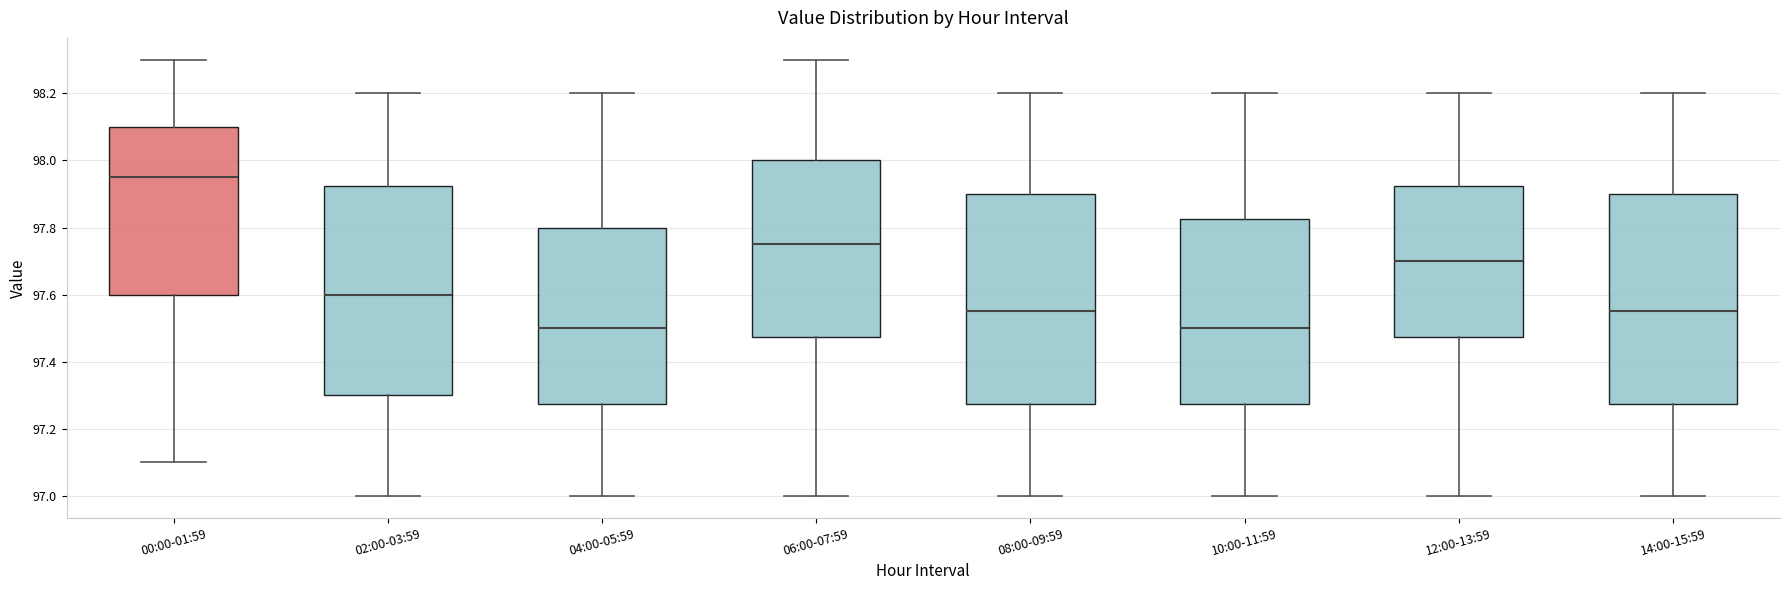

Where is the upper edge of the box for 10:00-11:59 on the y-axis? The values are not printed on the chart, so give them approximately, as read against the axis.

97.82